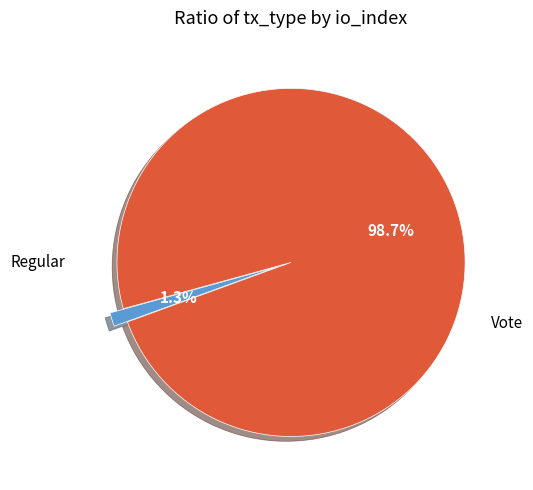

Does any single category account for the majority?

Yes